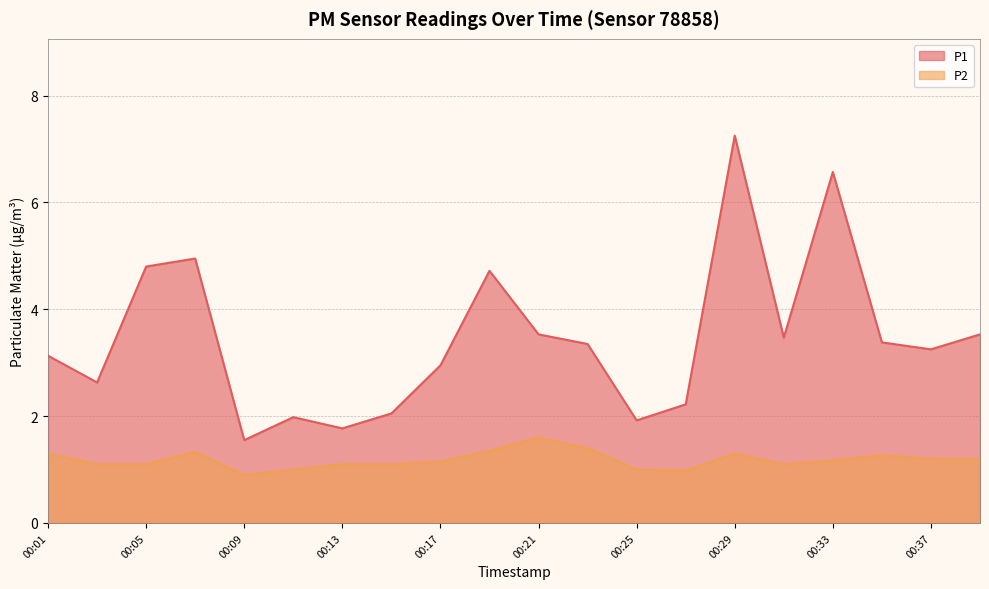

True or false: P2 has more than 1 interior local peaks.

True